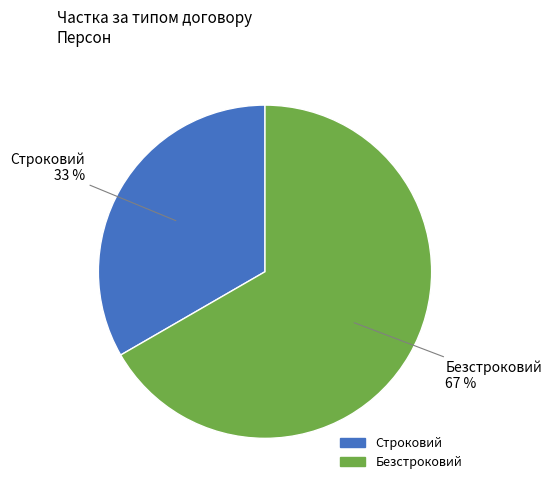

What percentage is the Строковий slice, to the nearest percent?

33%